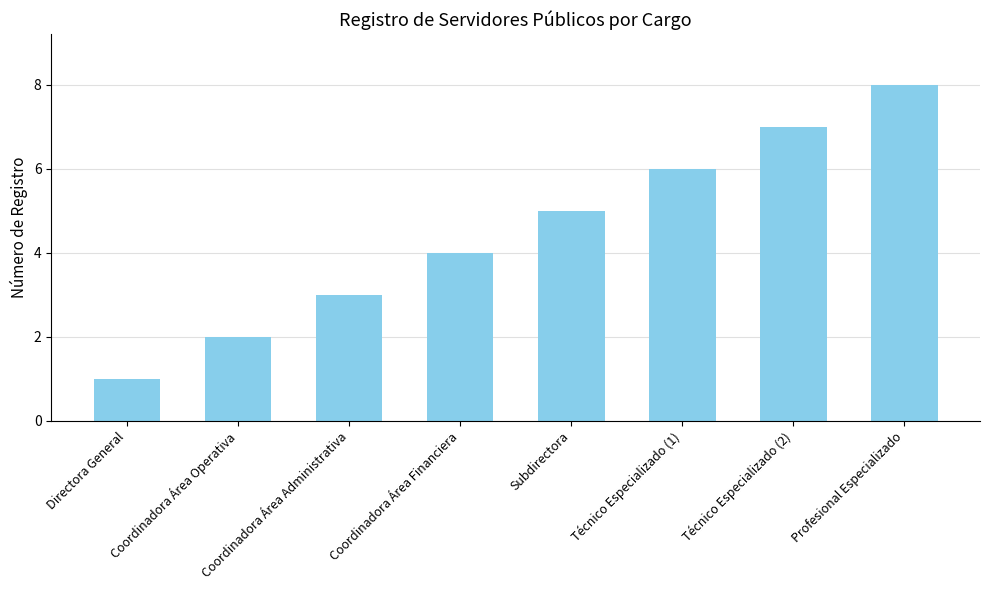

Are the bars grouped side by side (vs. stacked)?

No